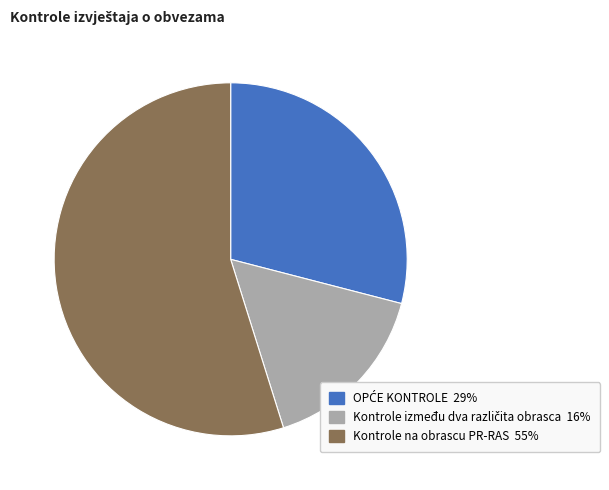

Which slice is the largest?

Kontrole na obrascu PR-RAS